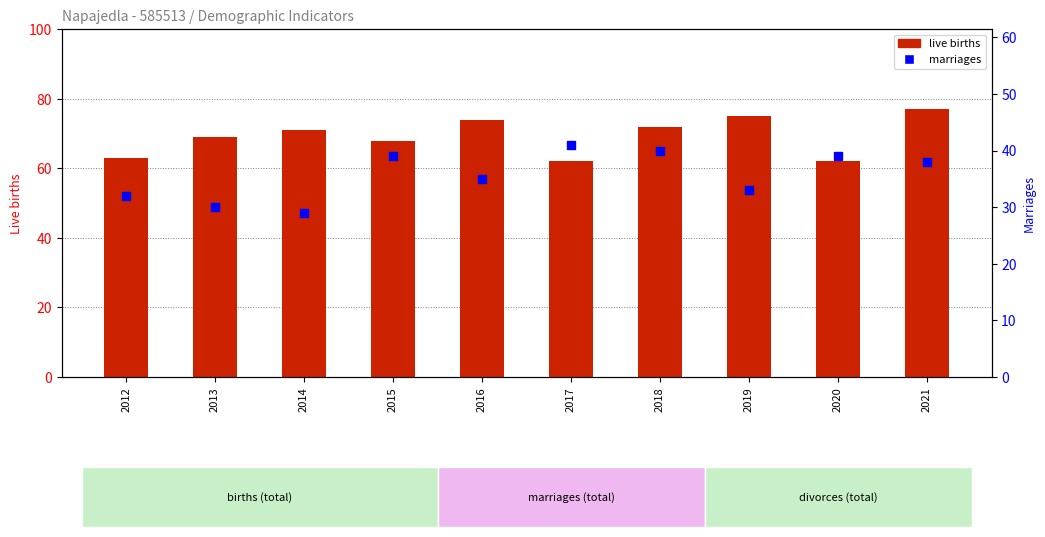

What are all the series names shown in the legend?

live births, marriages